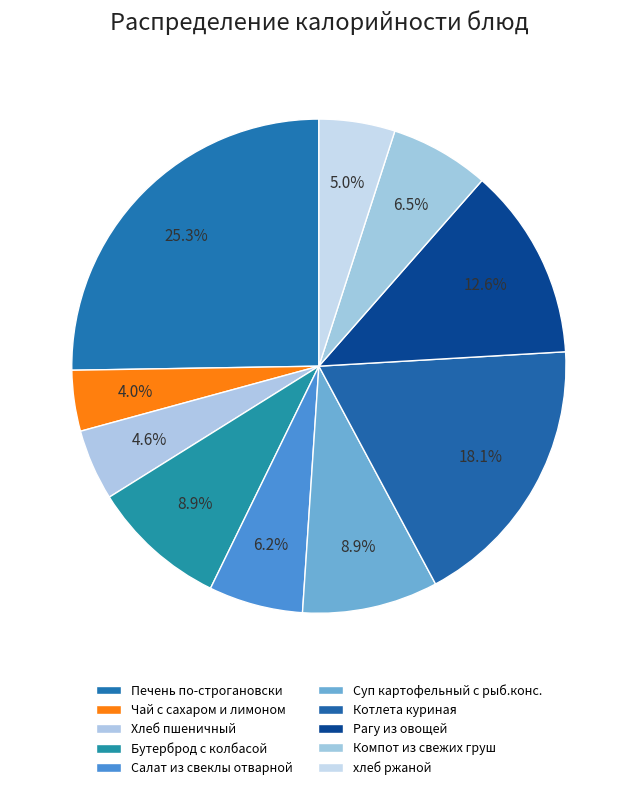

Count the number of slices in the pie.

10